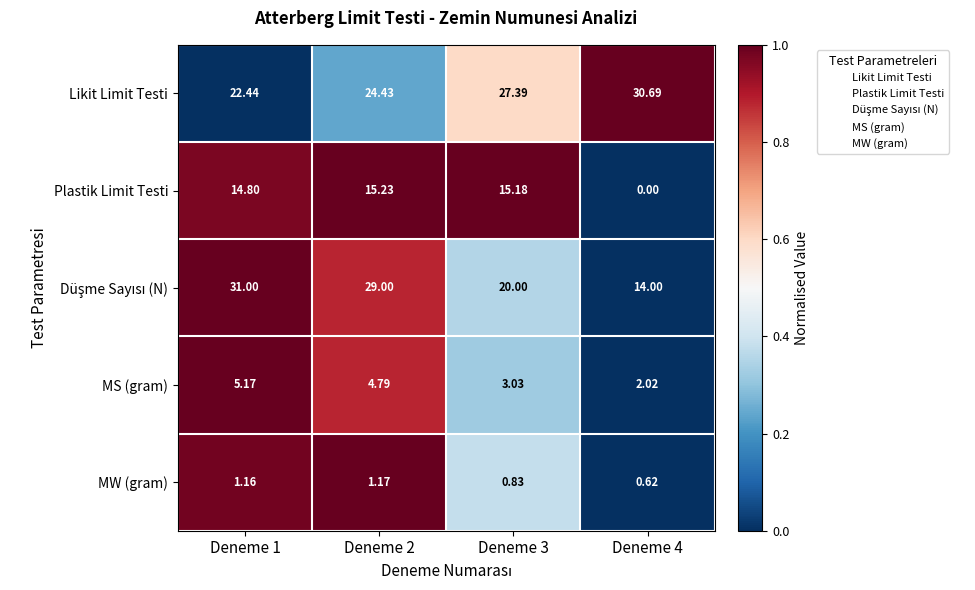

Is the value of Likit Limit Testi at Deneme 1 greater than the value of MS (gram) at Deneme 2?

Yes